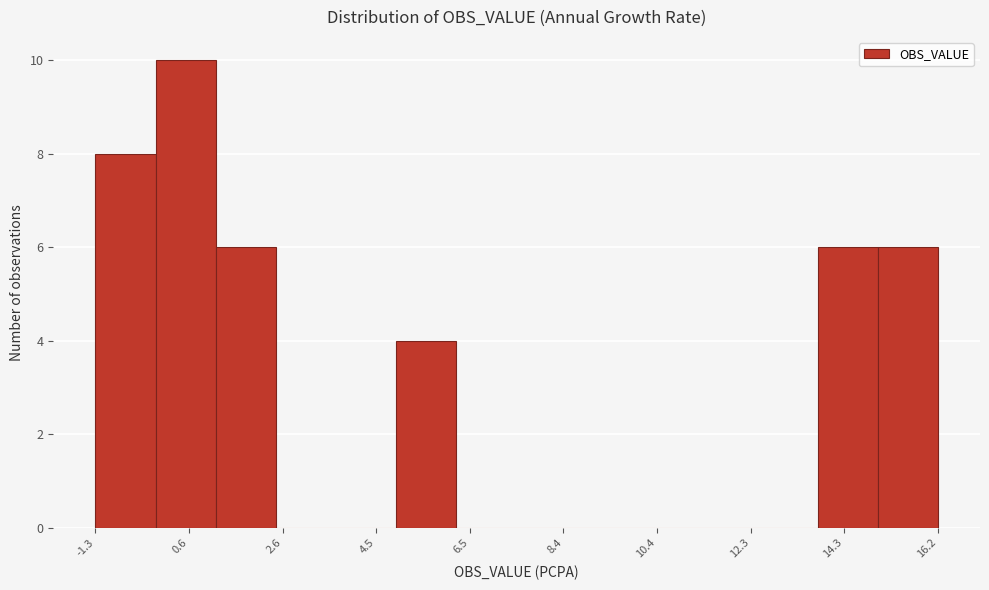

How tall is the bar that spans 15.0 to 16.2 on the x-axis? Neither the bar edges nor the heights are printed on the chart, so give them approximately, as read against the axes.

6